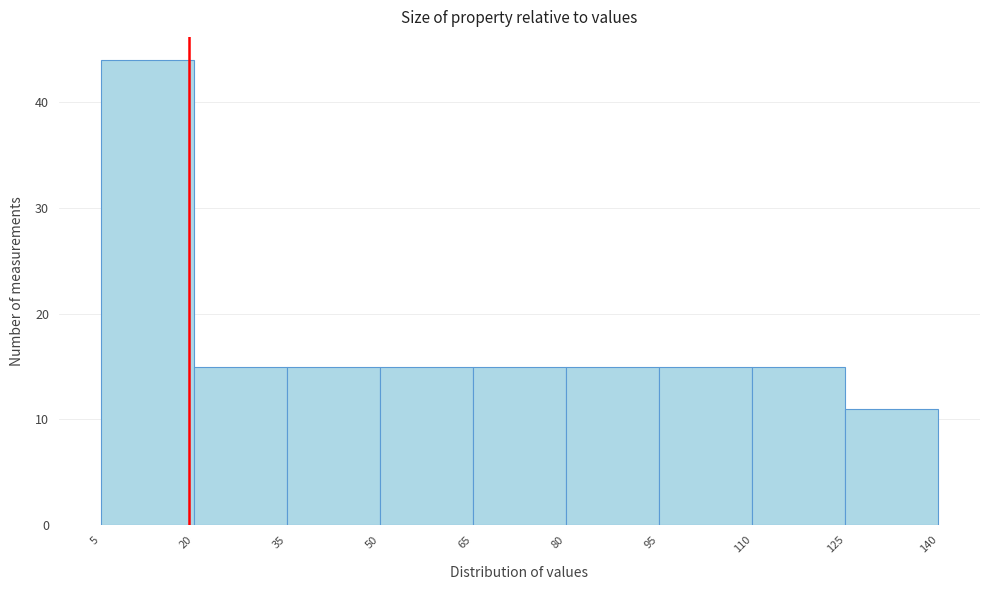

Reading left to right, list every bar in this chart as the range it spans on the x-axis followed by its height. The values are not printed on the chart, so give them approximately, as read against the axis.

5 to 20: 44
20 to 35: 15
35 to 50: 15
50 to 65: 15
65 to 80: 15
80 to 95: 15
95 to 110: 15
110 to 125: 15
125 to 140: 11